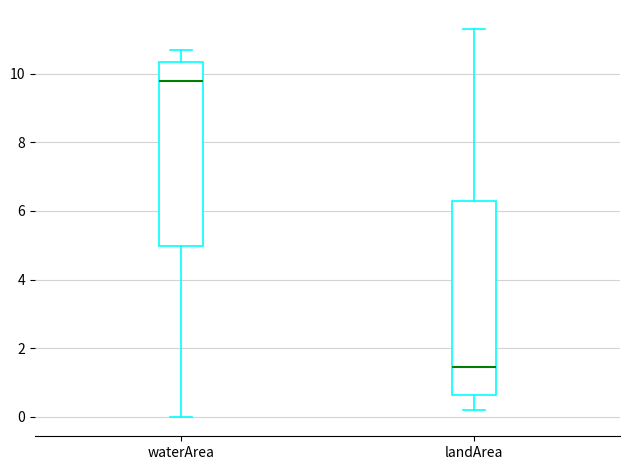

Which box's median line is the lowest?

landArea